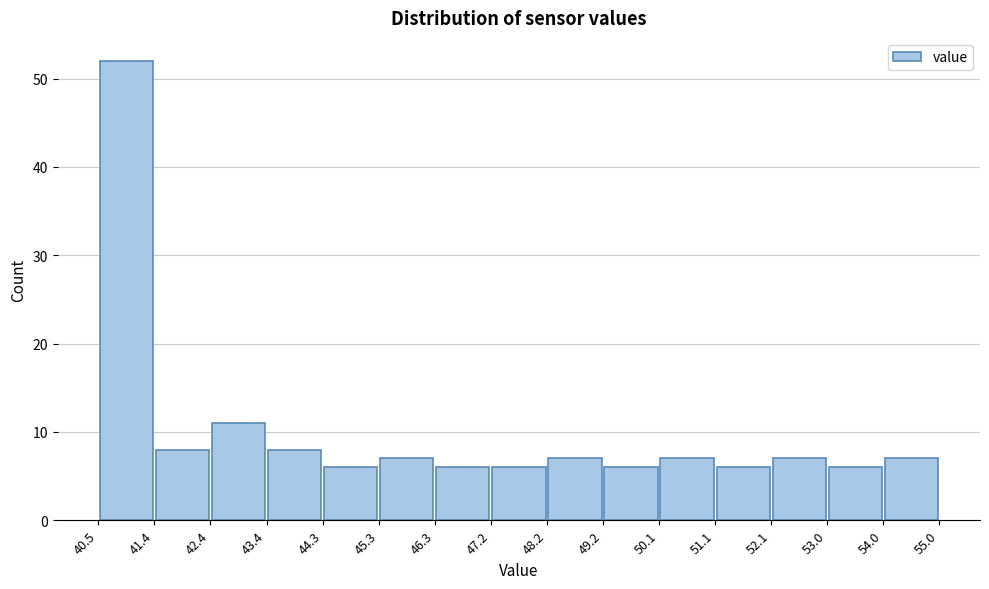

Reading left to right, transcribe this chart: for each bar, give the range it covers on the x-axis and its height. The values are not printed on the chart, so give them approximately, as read against the axis.

40.5 to 41.4: 52
41.4 to 42.4: 8
42.4 to 43.4: 11
43.4 to 44.3: 8
44.3 to 45.3: 6
45.3 to 46.3: 7
46.3 to 47.2: 6
47.2 to 48.2: 6
48.2 to 49.2: 7
49.2 to 50.1: 6
50.1 to 51.1: 7
51.1 to 52.1: 6
52.1 to 53.0: 7
53.0 to 54.0: 6
54.0 to 55.0: 7